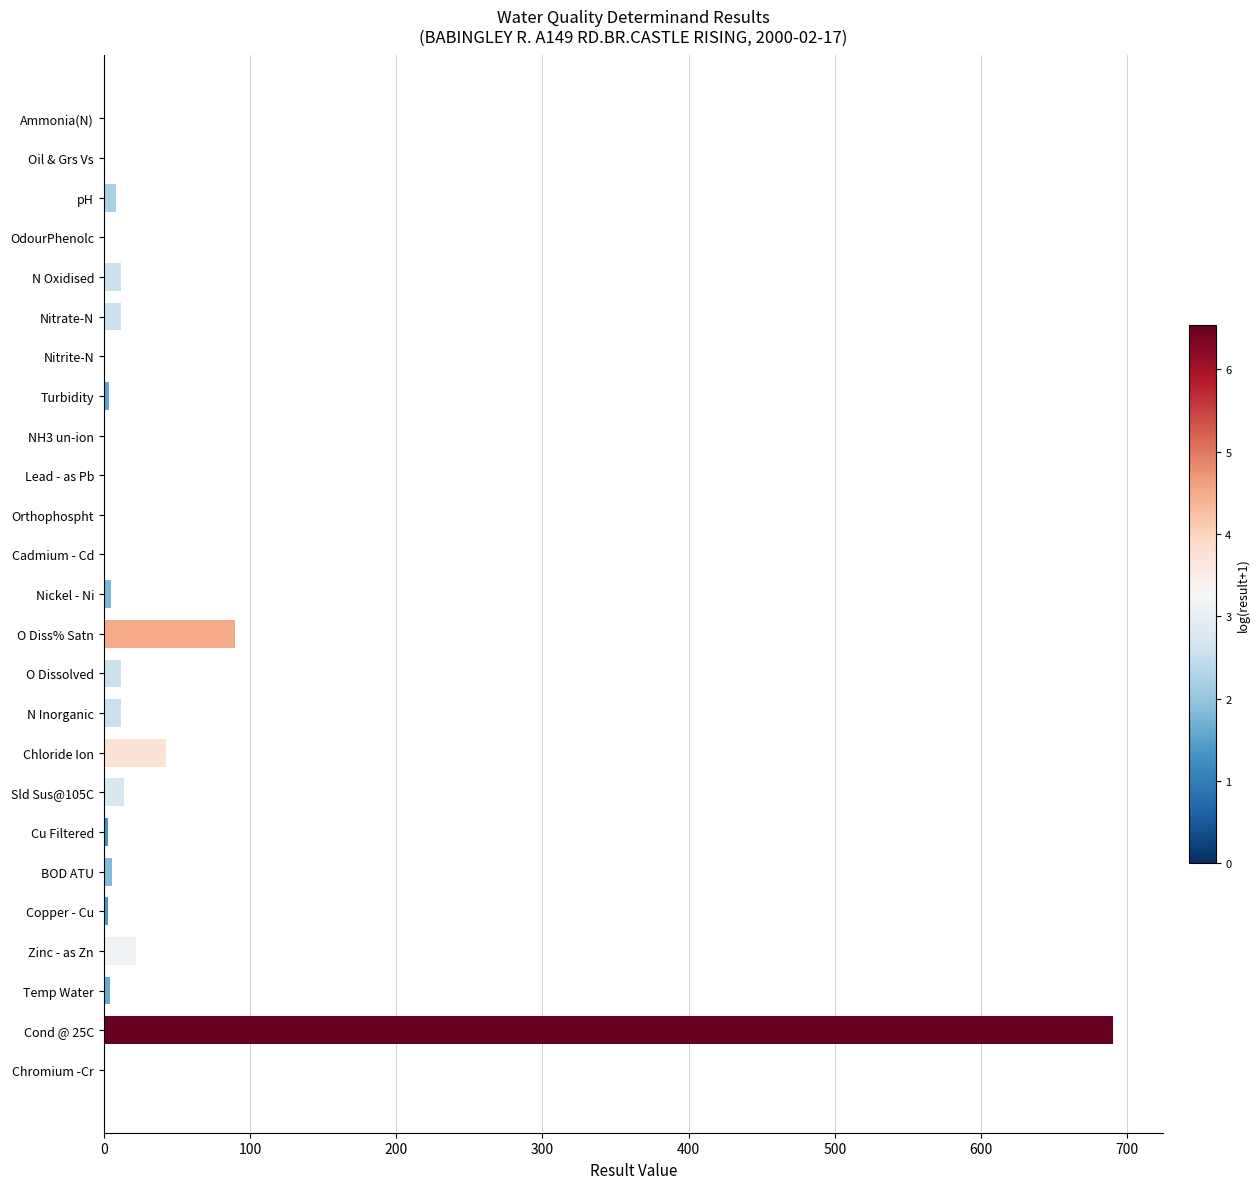

Which label corresponds to the largest value in the chart?

Cond @ 25C